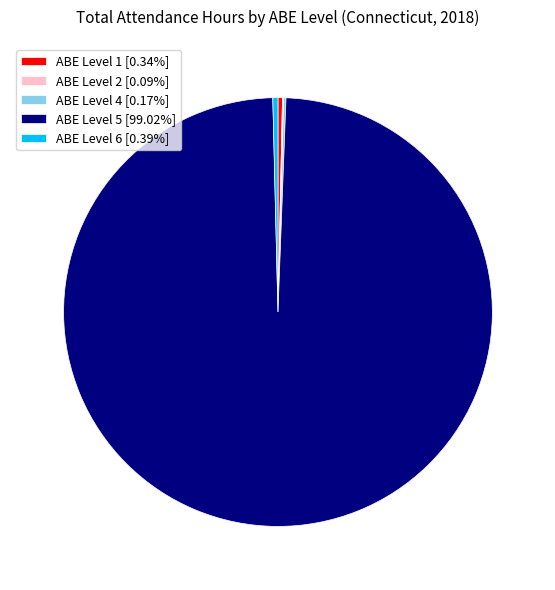

Does ABE Level 5 [99.02%] represent more than half of the total?

Yes